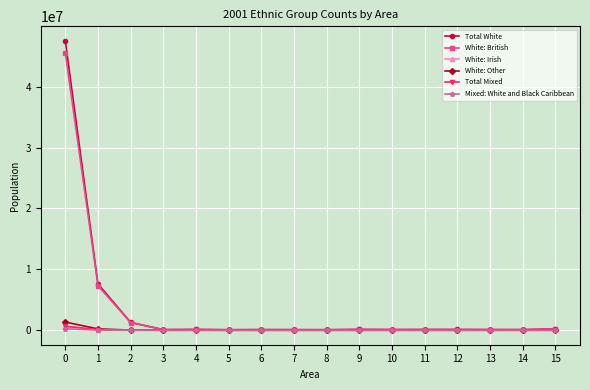

True or false: White: Other has more than 0 points higher than both neighbors.

True